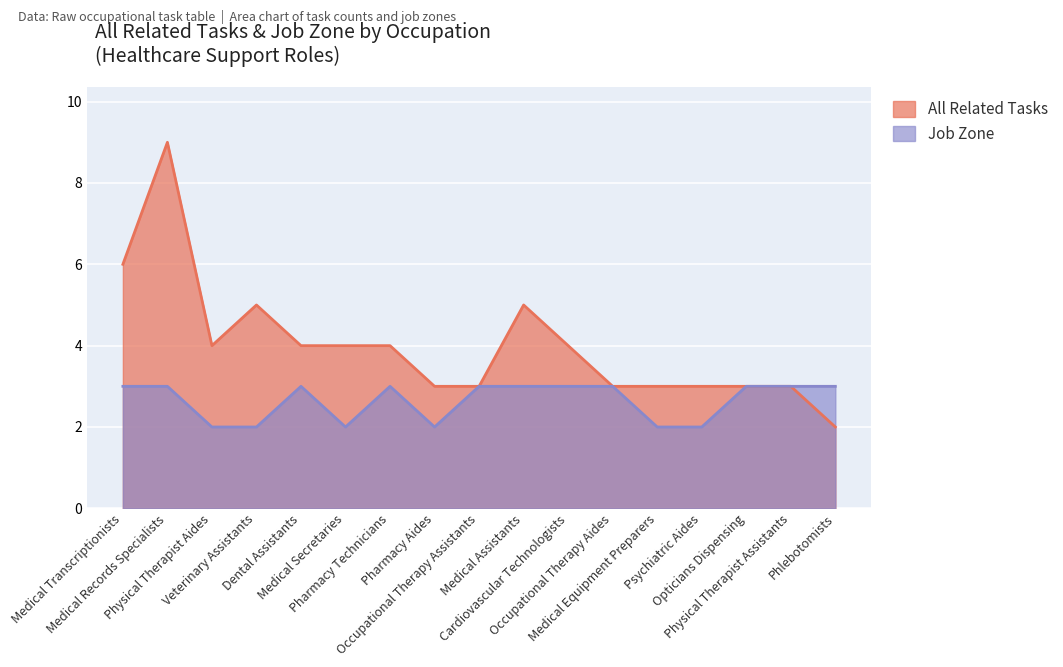

Which series has the widest spread of values?

All Related Tasks